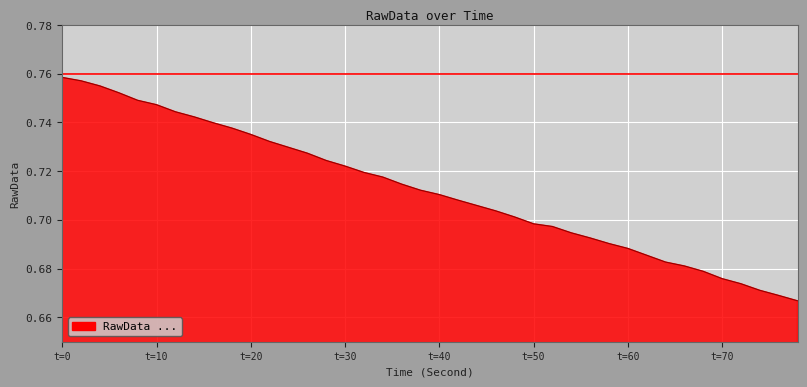

Does the chart have visible grid lines?

Yes